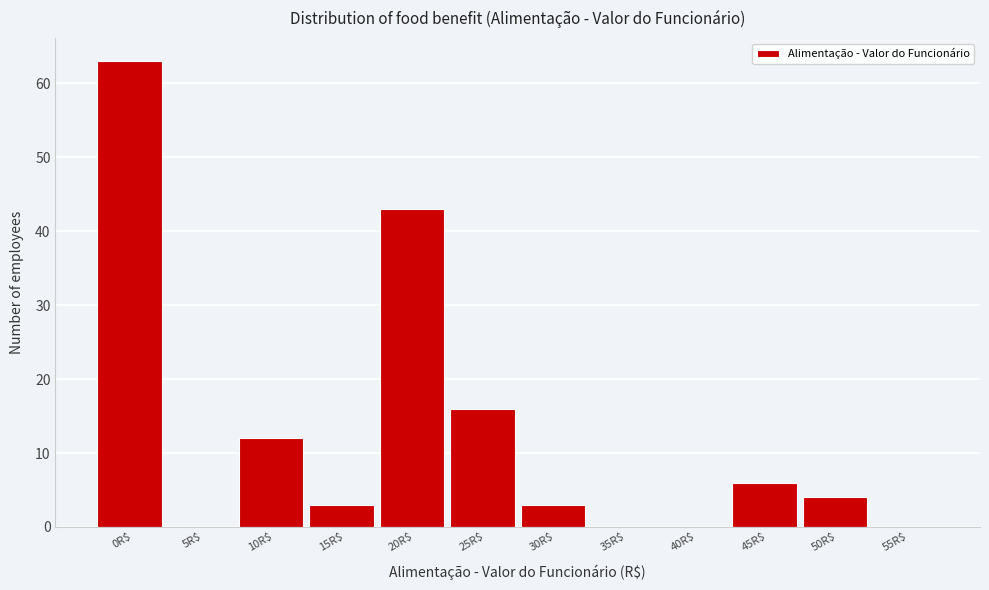

The value at 0R$ is 63. True or false?

True